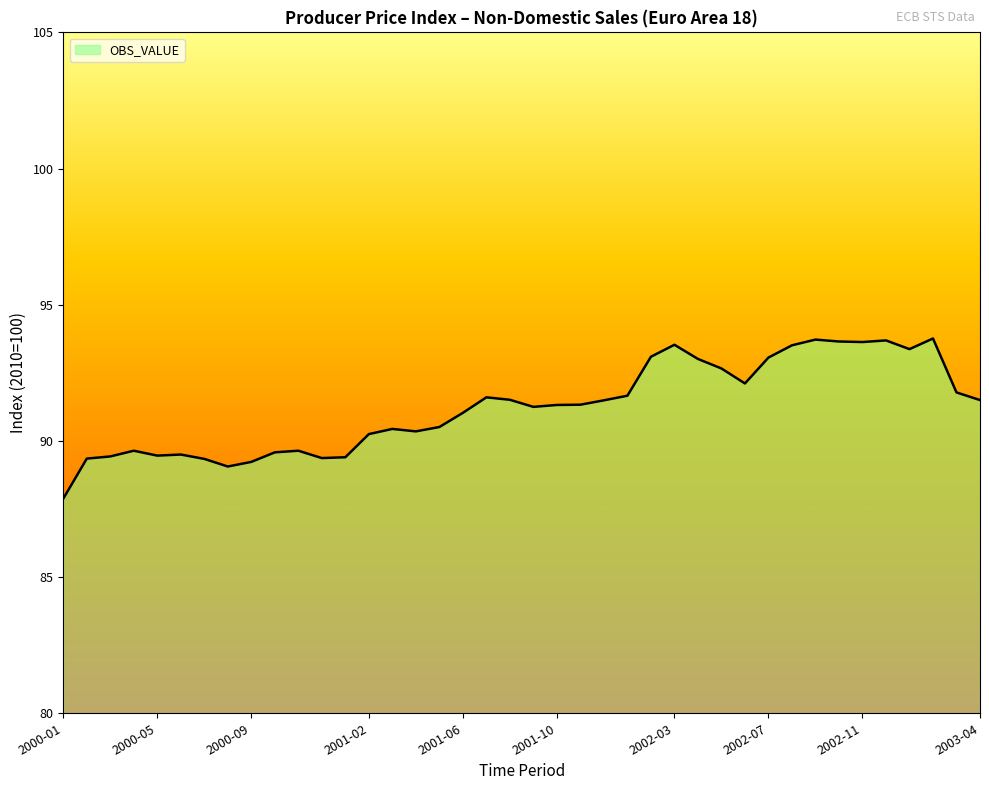

What is the difference between the maximum and minimum values?

5.9